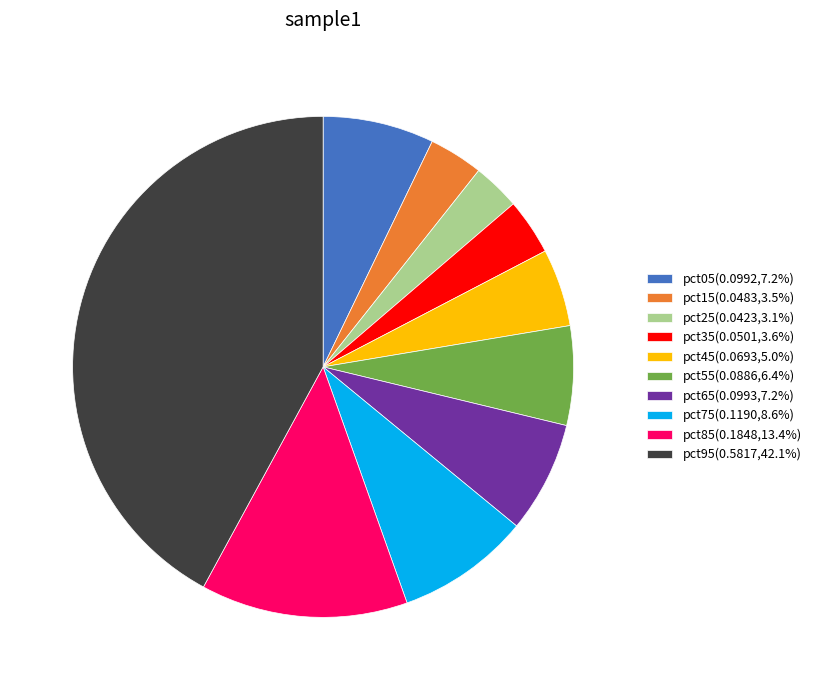

Combined, do pct35(0.0501,3.6%) and pct65(0.0993,7.2%) account for over 50%?

No